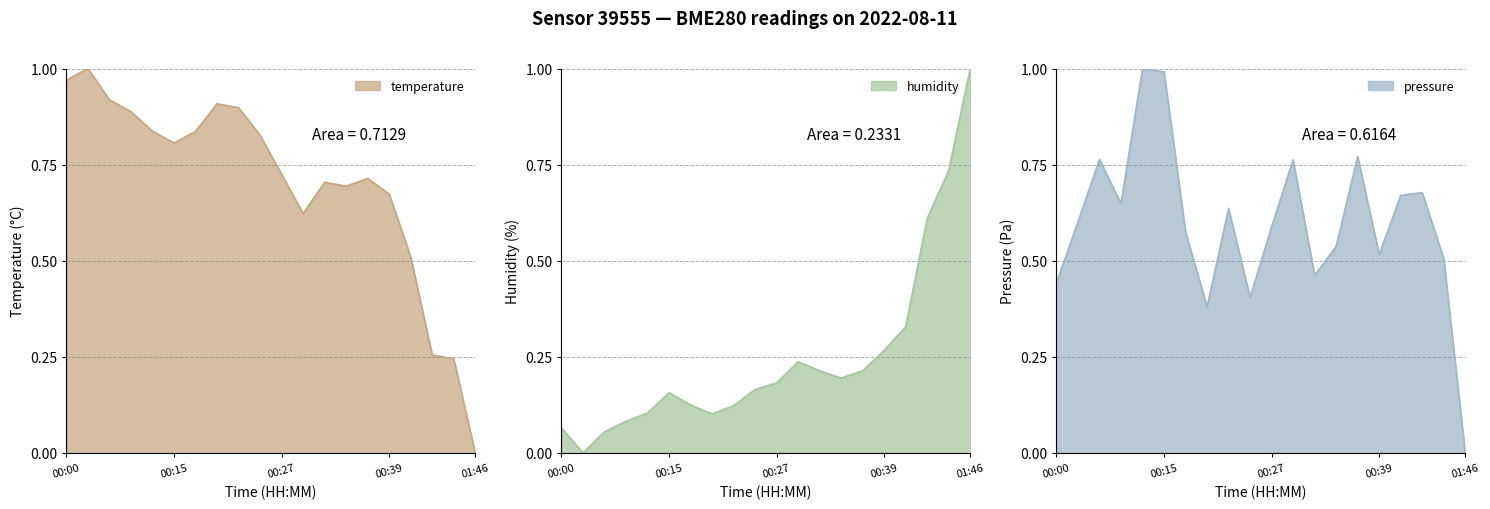

What is the label of the 2nd point from the right?

01:25